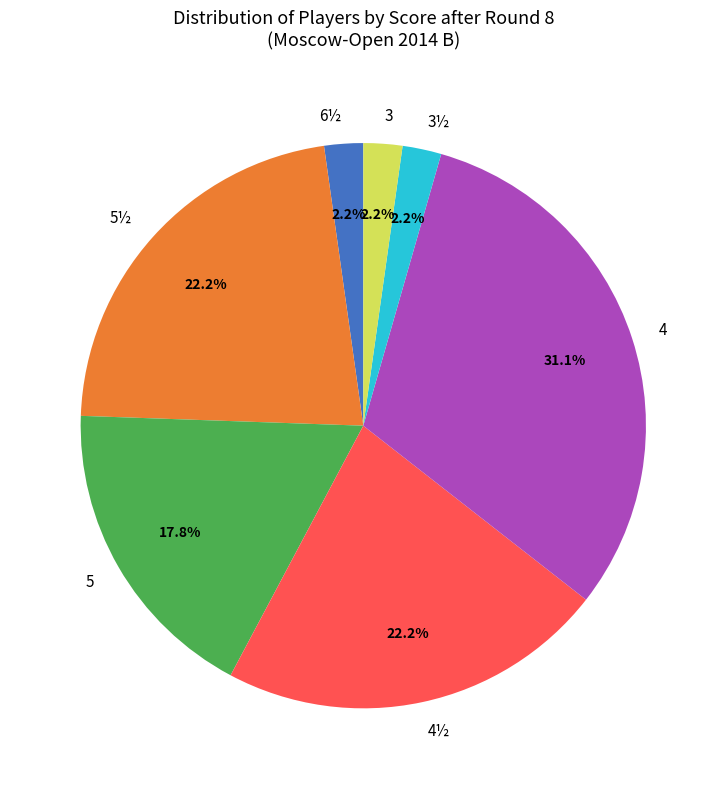

Does any single category account for the majority?

No